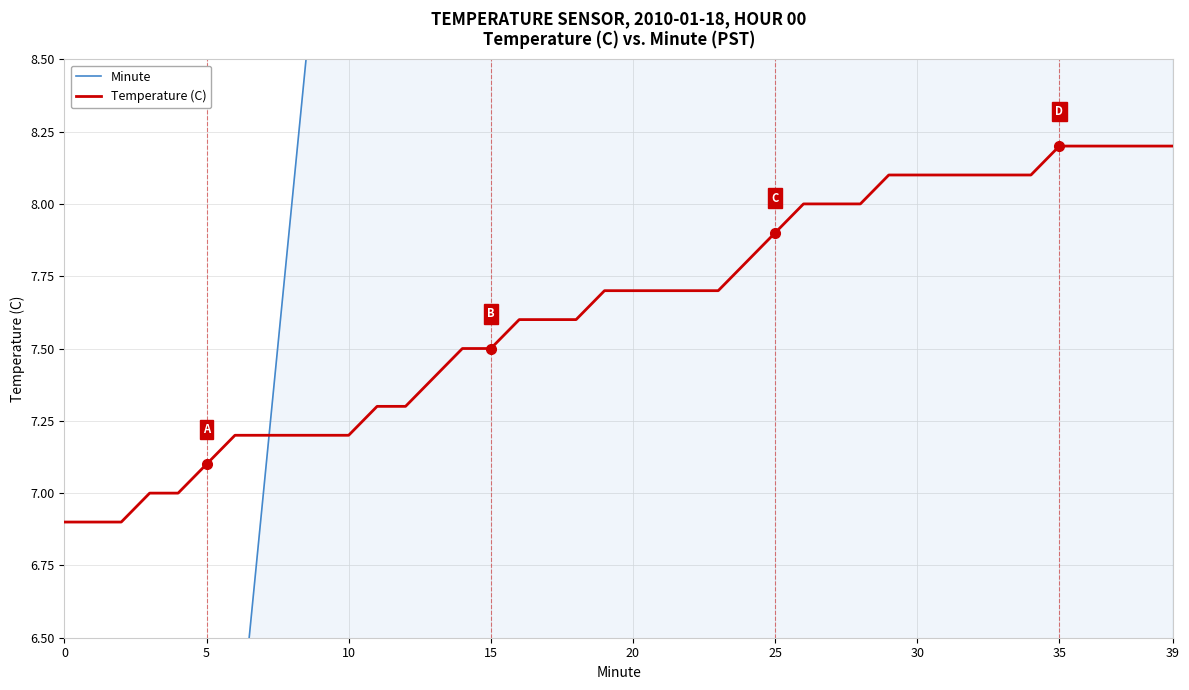

What is the sum of the Temperature (C) values at 14 and 12?

14.8